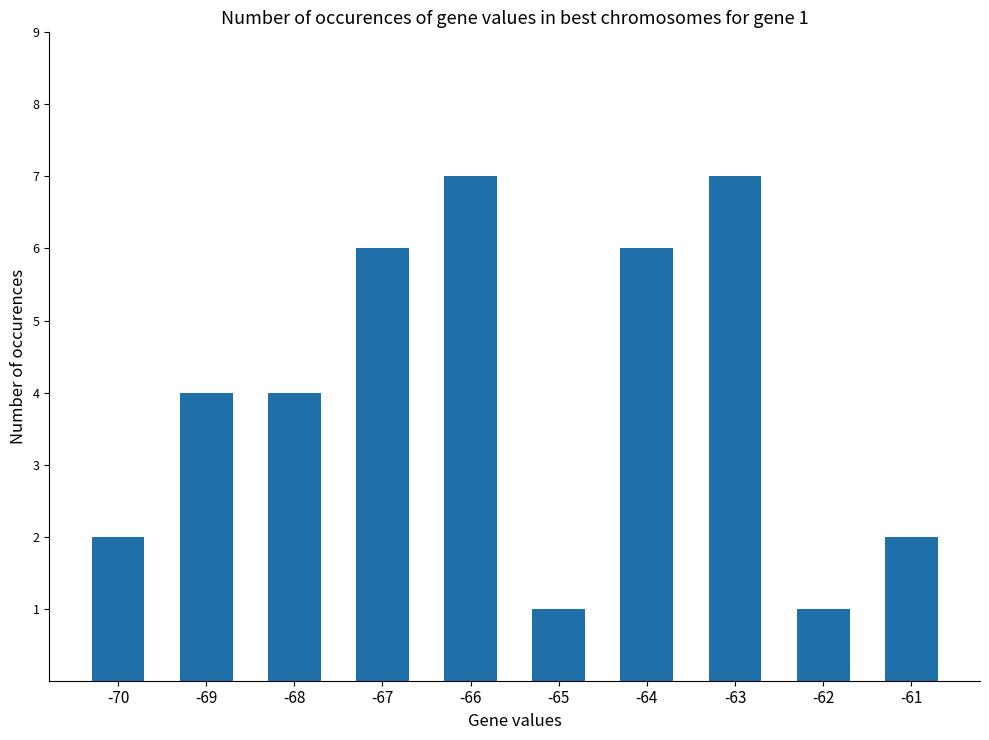

Count the values in the range 2 to 6.

6